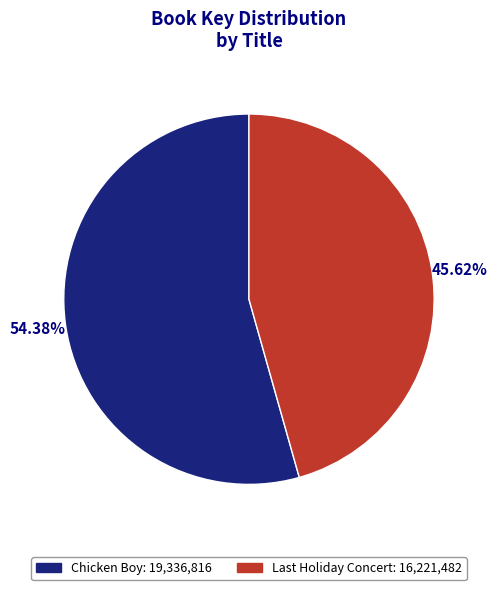

Is there any slice that represents more than half of the pie?

Yes